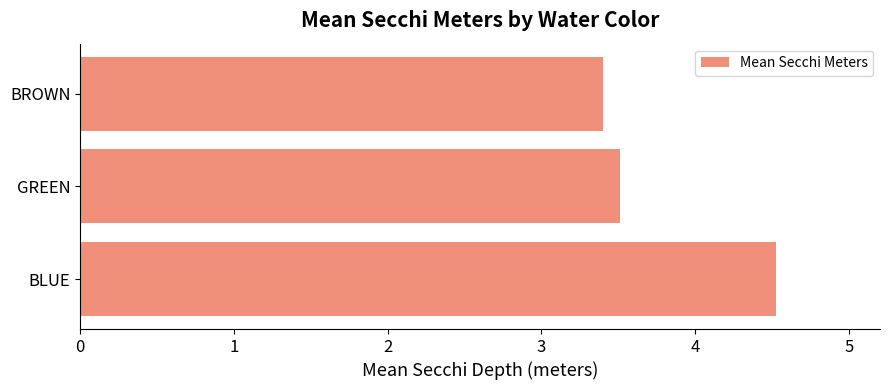

Reading bottom to top, list all the values displayed in this chart.

4.5	3.5	3.4